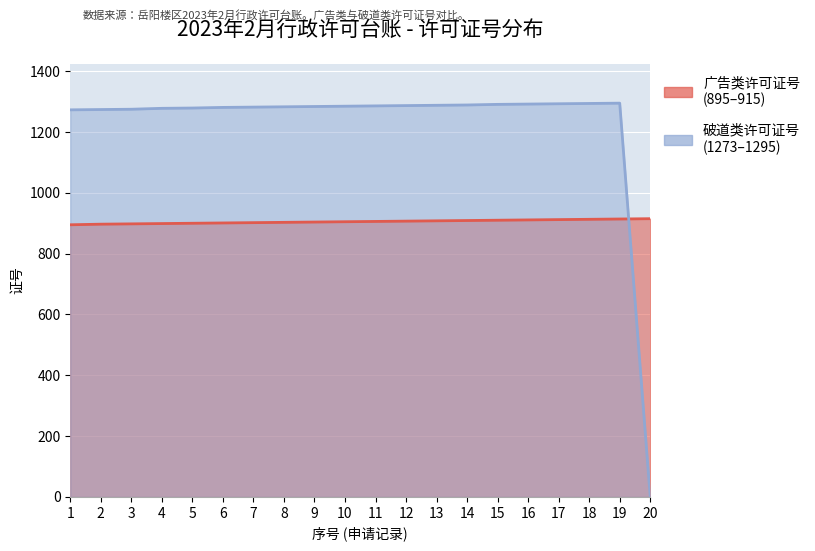

How many times do 破道类许可证号 and 广告类许可证号 cross each other?

1